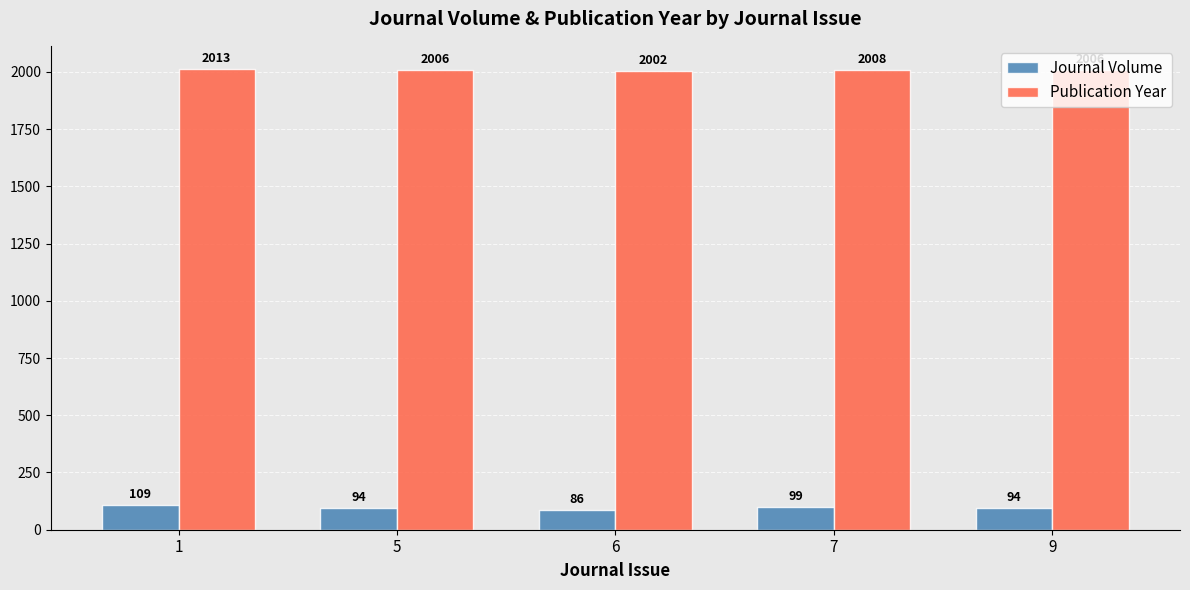

Are the bars grouped side by side (vs. stacked)?

Yes